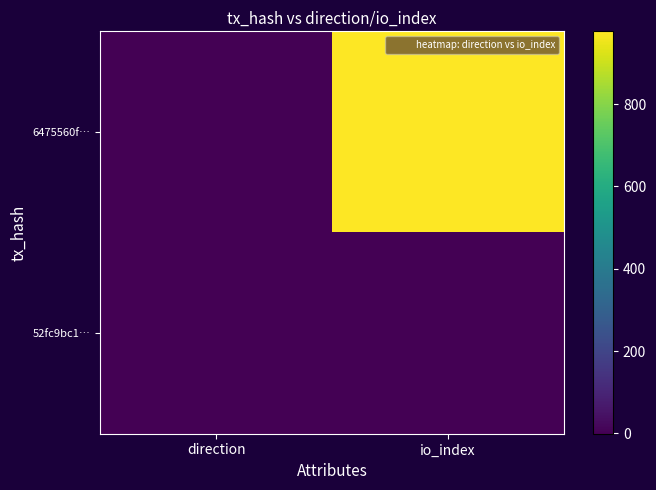

Which series has the largest range (max minus min)?

6475560f…